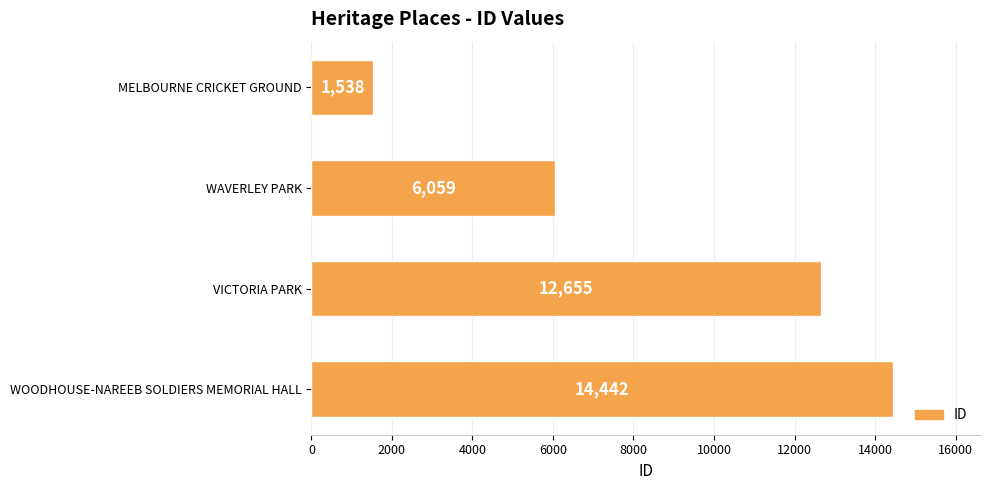

Does the chart contain any negative values?

No